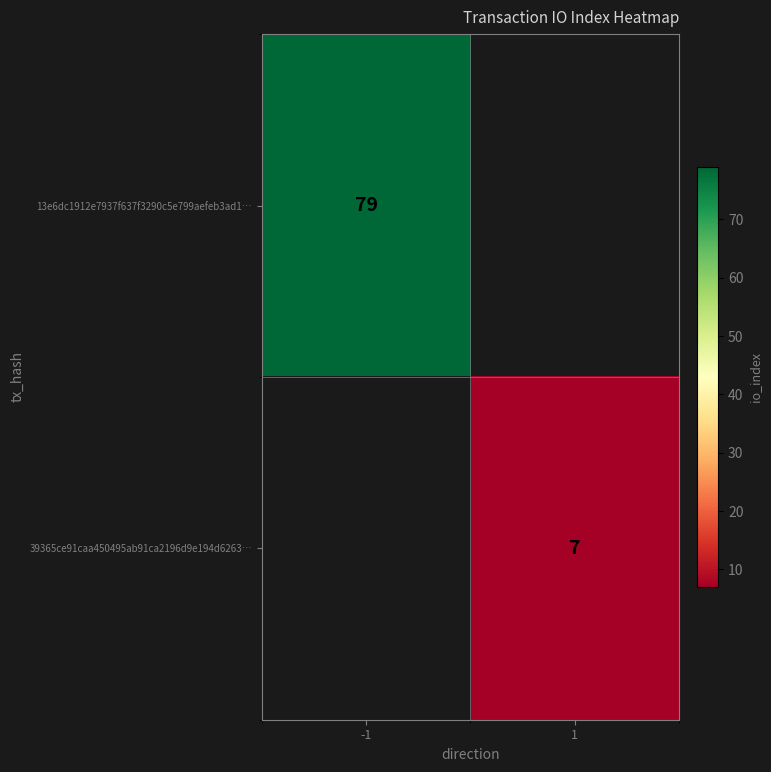

Is it true that 13e6dc1912e7937f637f3290c5e799aefeb3ad1… equals 79 at -1?

True